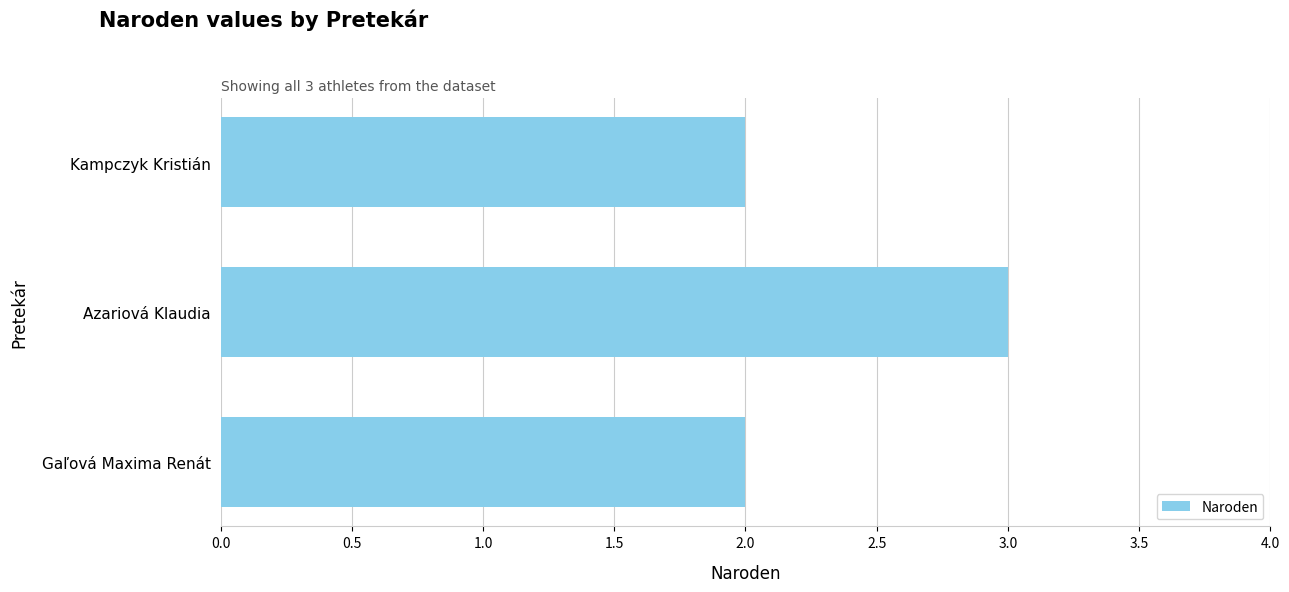

What position from the bottom is Gaľová Maxima Renát?

1